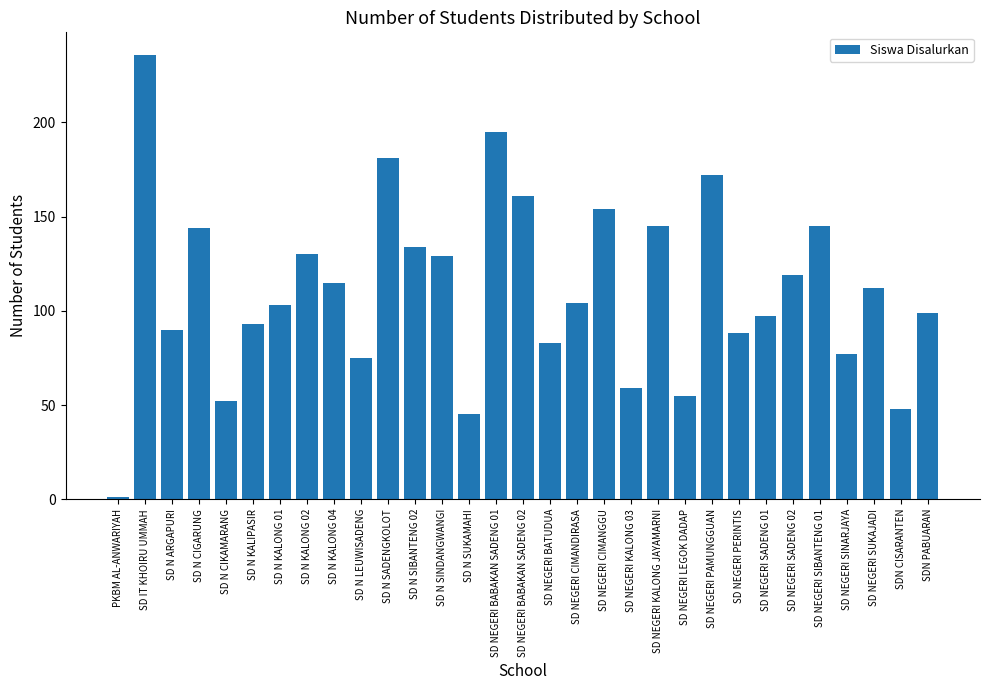

What is the difference between the second highest and minimum values?

194